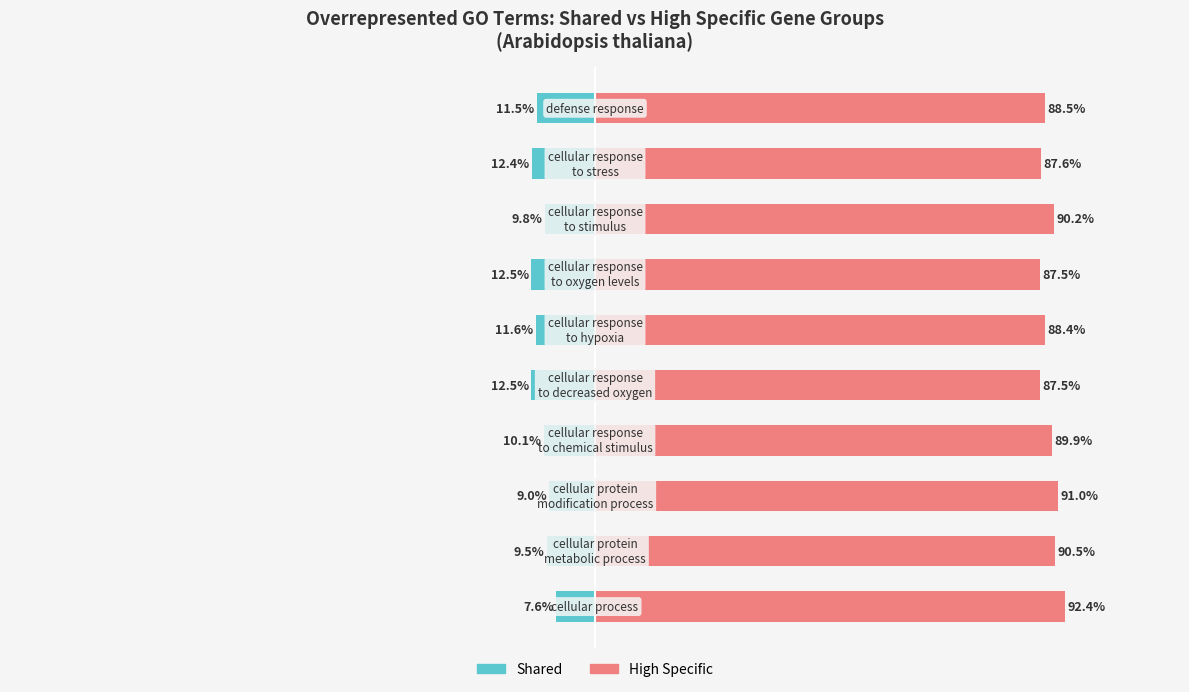

What are all the series names shown in the legend?

Shared, High Specific